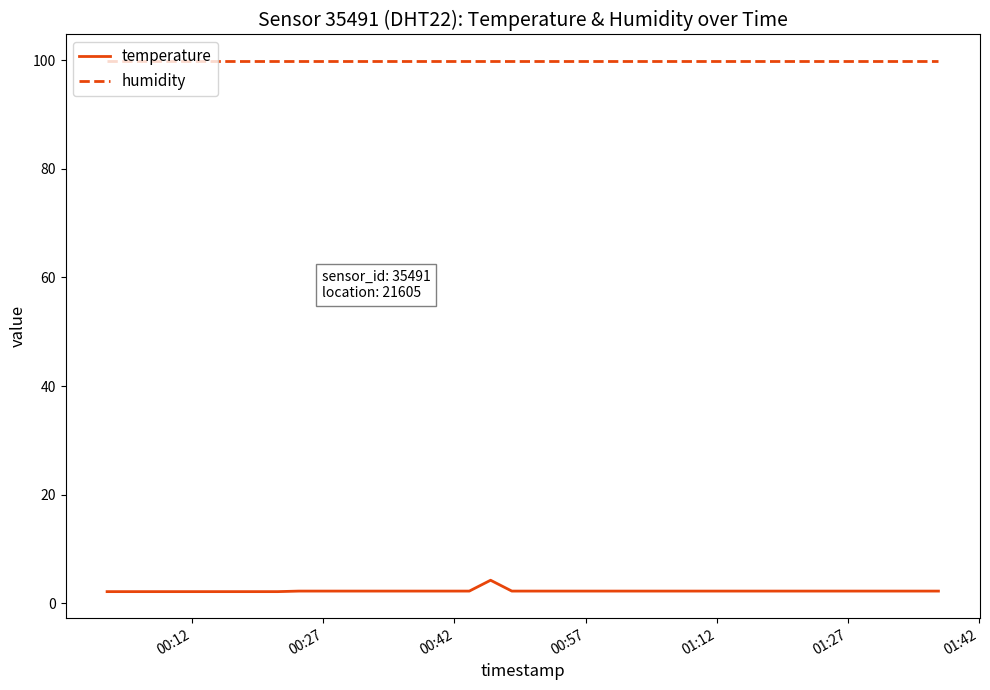

Is this an area chart (filled region under the line)?

No